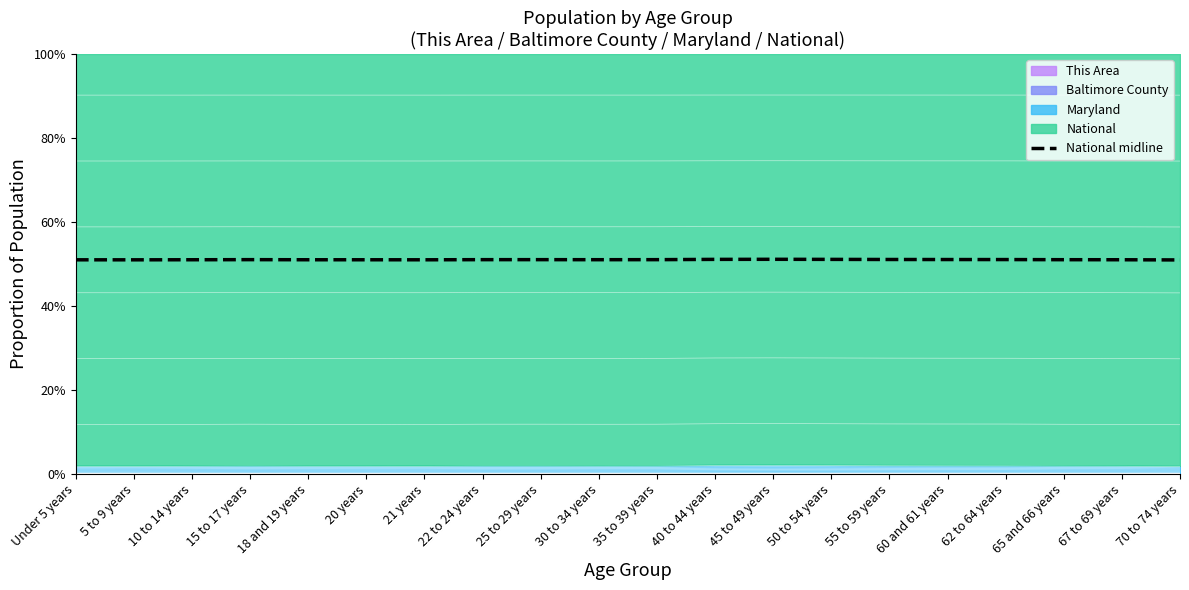

Which category has the highest value across all series?

45 to 49 years